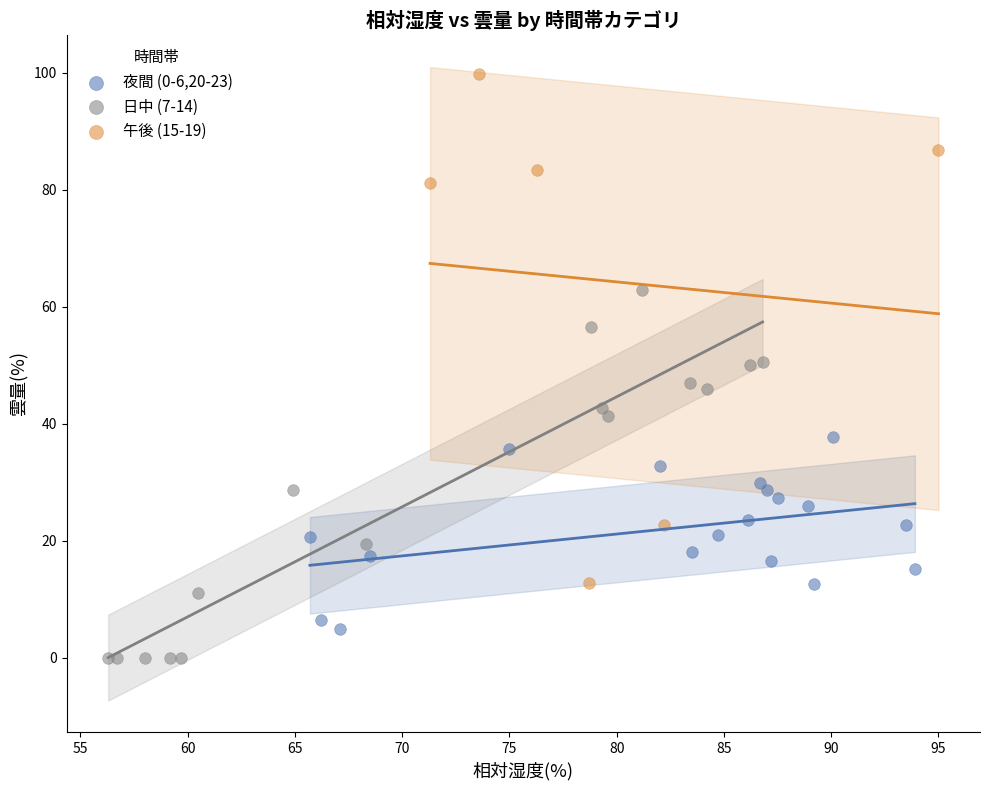

Which series contains the lowest Y value?

日中 (7-14)